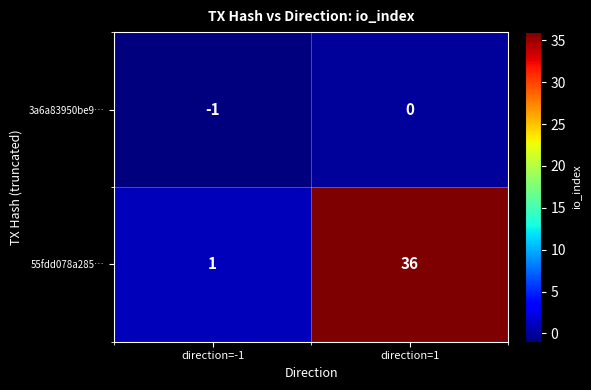

List the series in order of their peak value, highest first.

55fdd078a285…, 3a6a83950be9…